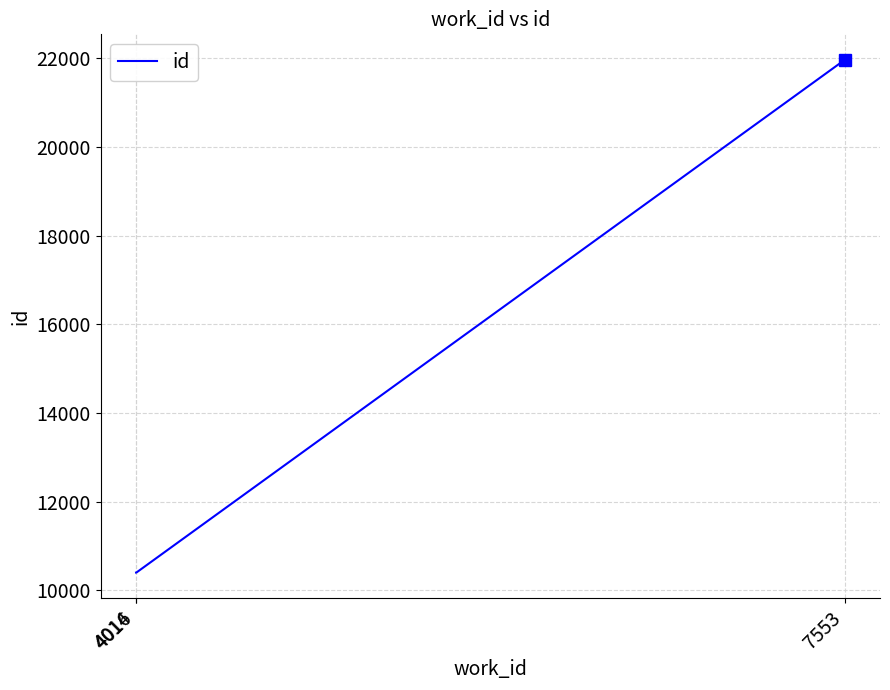

What is the minimum value shown in the chart?

10399